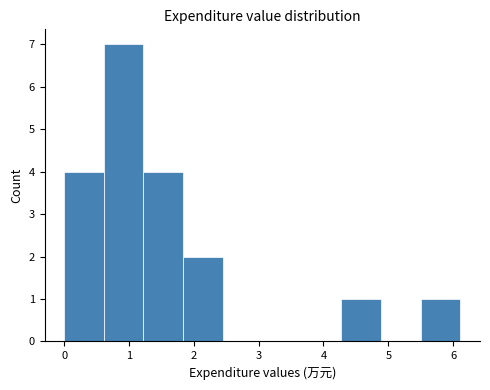

Reading left to right, list every bar in this chart as the range it spans on the x-axis followed by its height. Neither the bar edges nor the heights are printed on the chart, so give them approximately, as read against the axes.

0.0 to 0.6: 4
0.6 to 1.2: 7
1.2 to 1.8: 4
1.8 to 2.4: 2
2.4 to 3.1: 0
3.1 to 3.7: 0
3.7 to 4.3: 0
4.3 to 4.9: 1
4.9 to 5.5: 0
5.5 to 6.1: 1